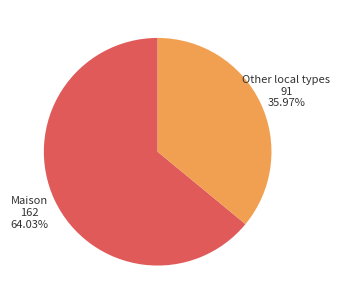

Is there any slice that represents more than half of the pie?

Yes